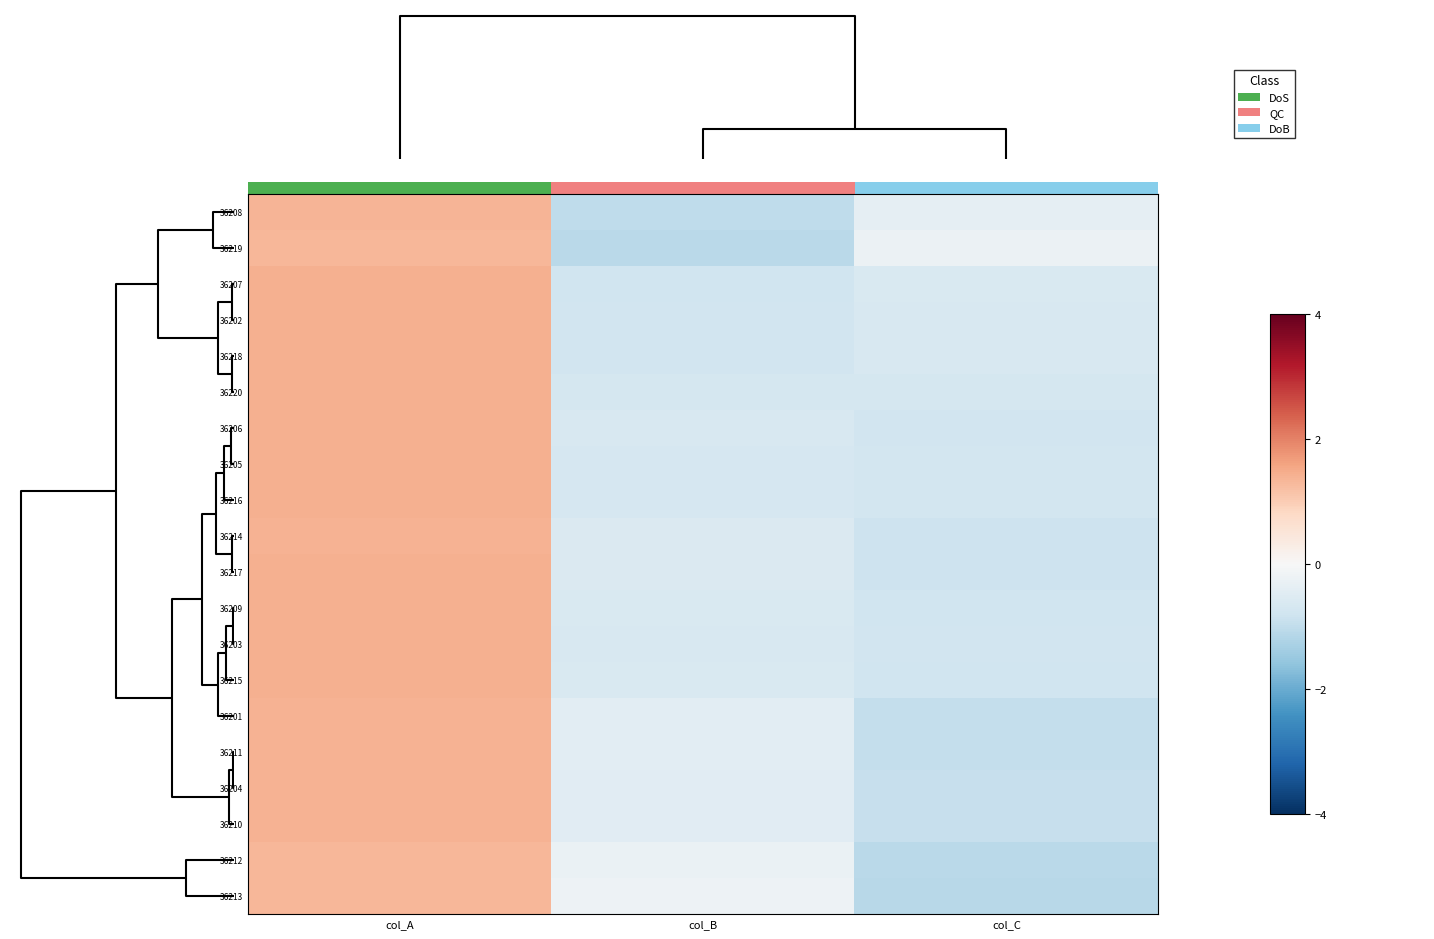

True or false: 36219 has a value of -0.1 at col_C.

False